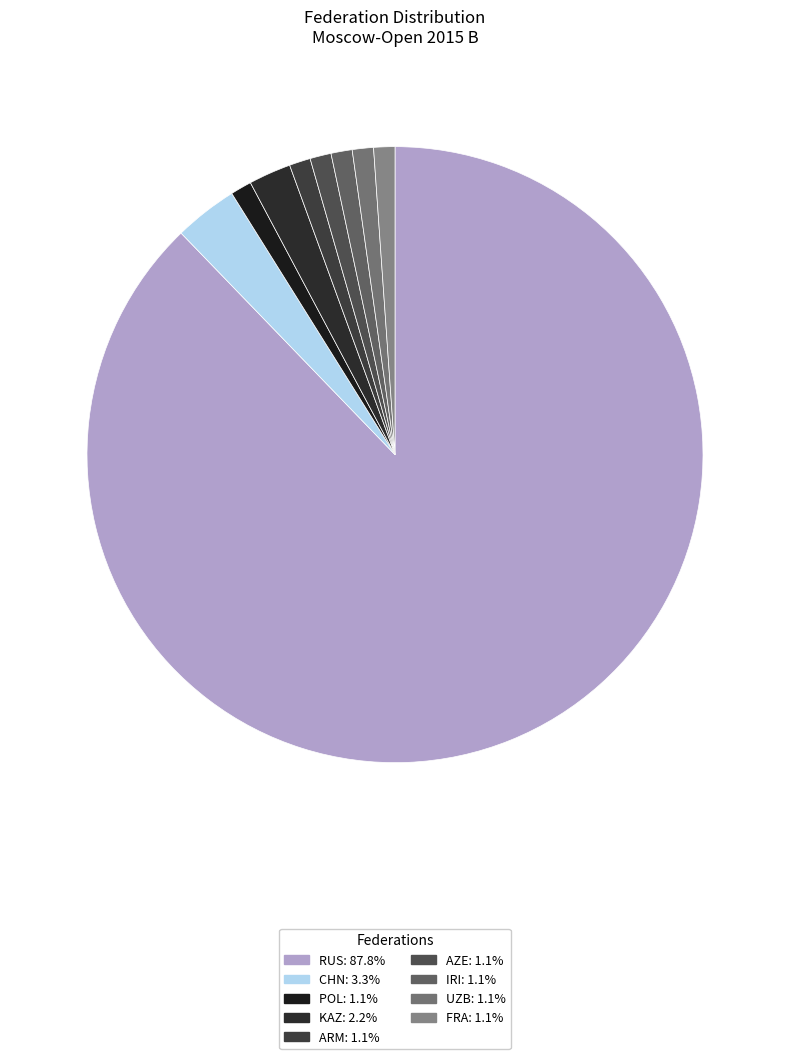

How many slices are in this pie chart?

9